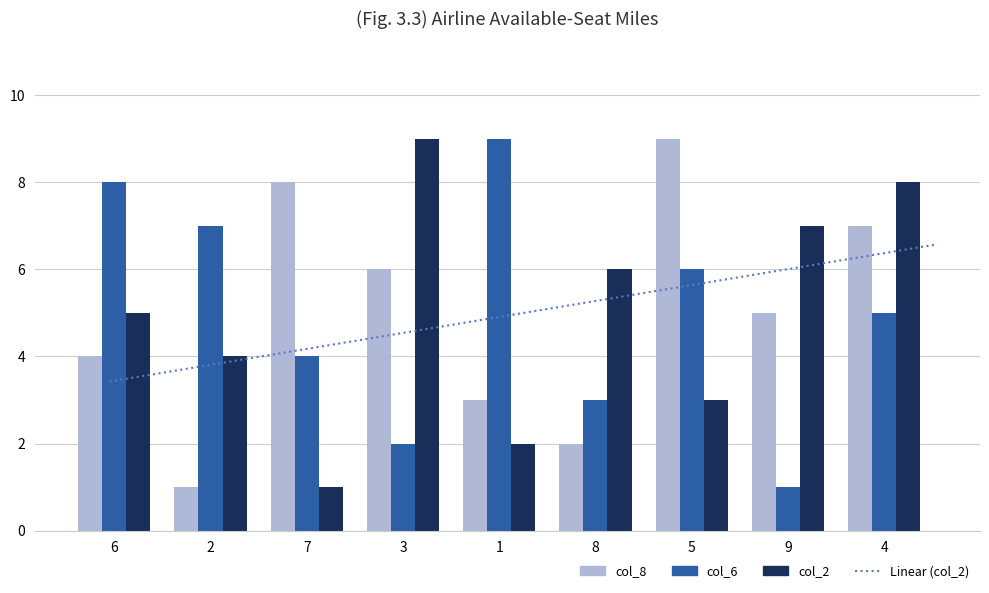

How many values in the col_8 series are below 5?

4